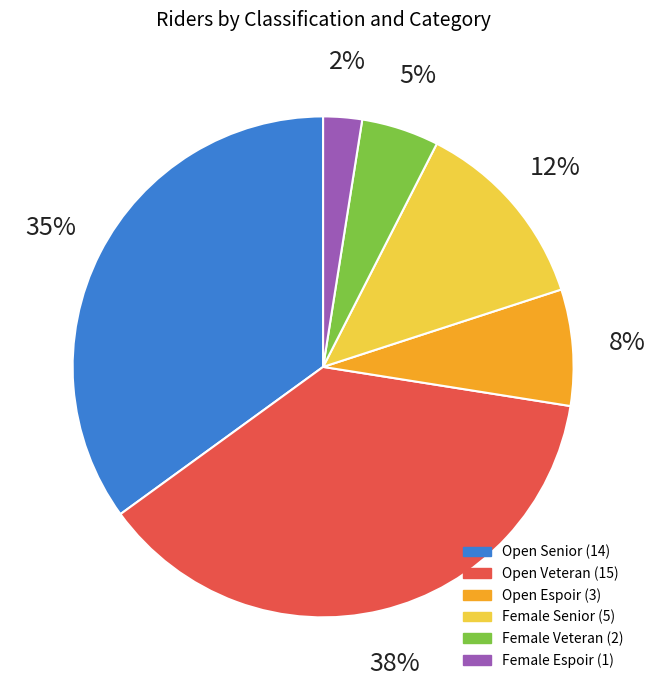

How many segments does this pie chart have?

6